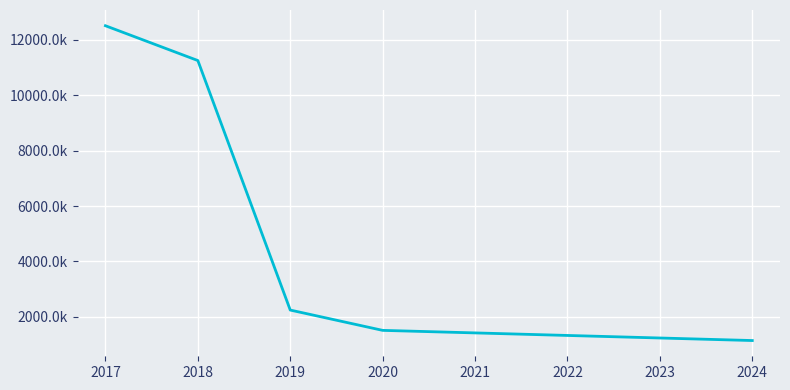

Does the chart have visible grid lines?

Yes